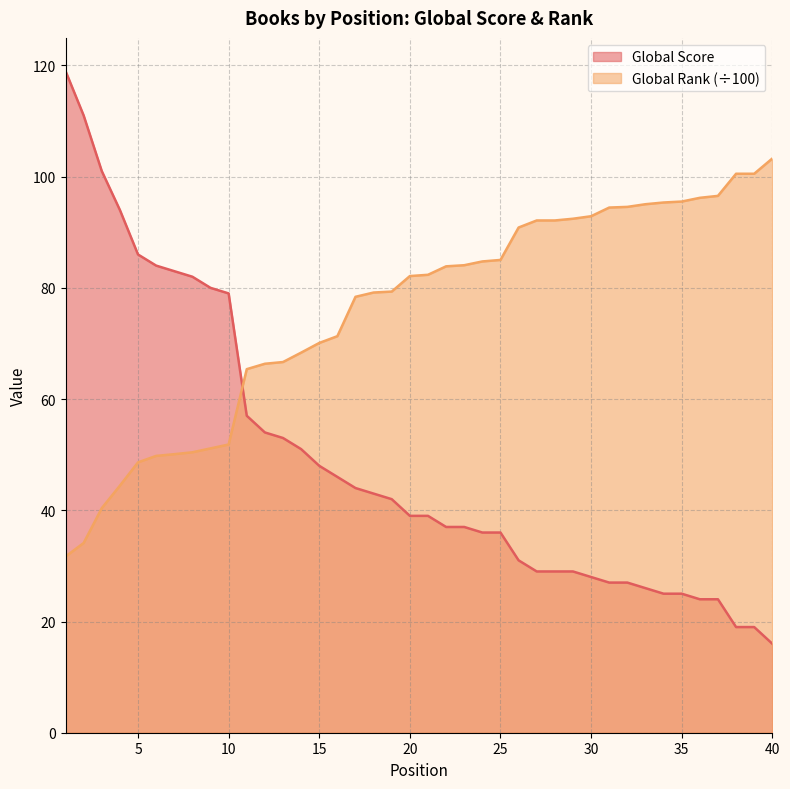

True or false: Global Score has a value of 165.5 at 1.

False